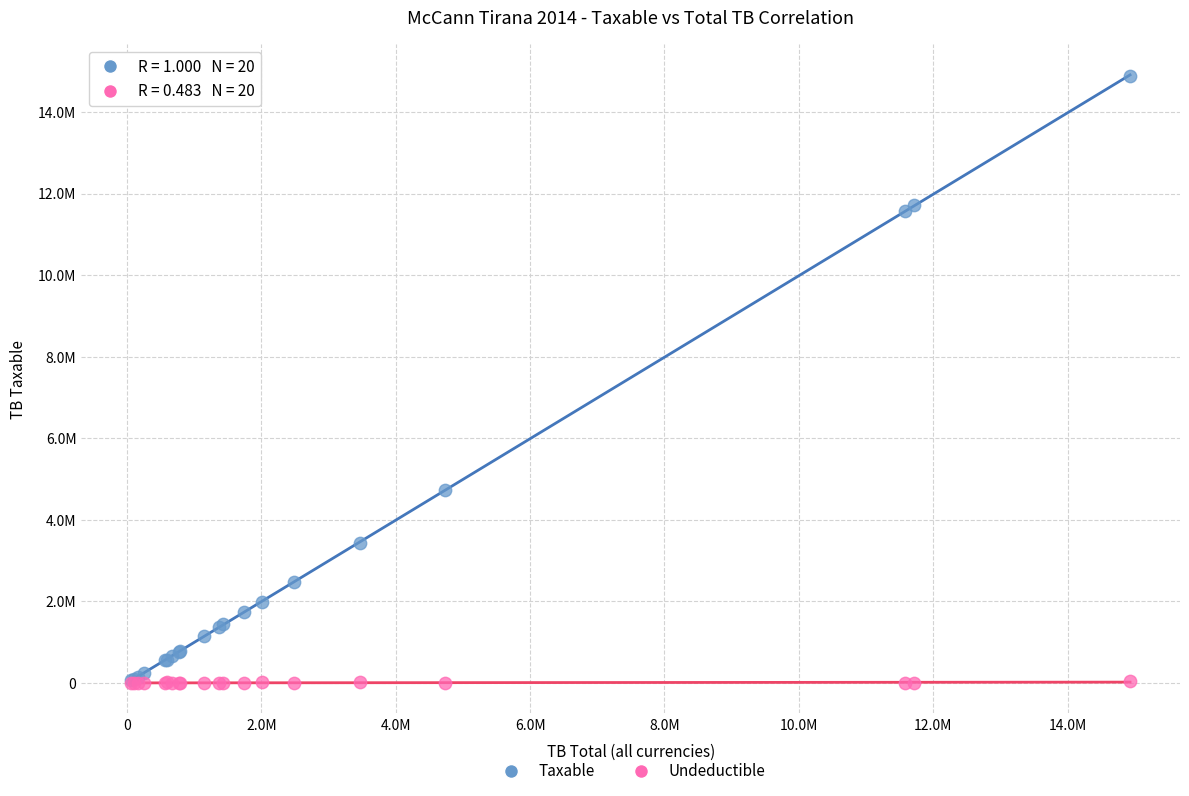

What are all the series names shown in the legend?

Taxable, Undeductible